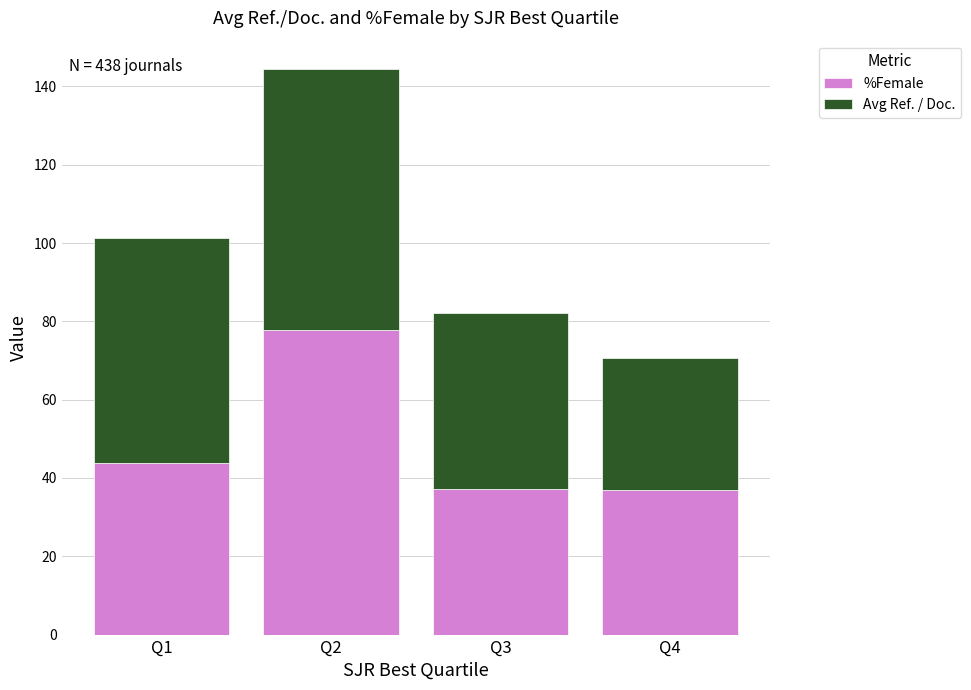

What is the total value across all series at Q1?

101.2